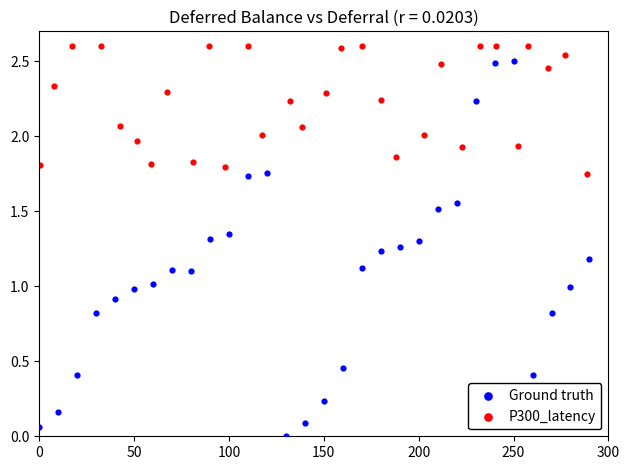

Which series has the widest spread of Y values?

Ground truth